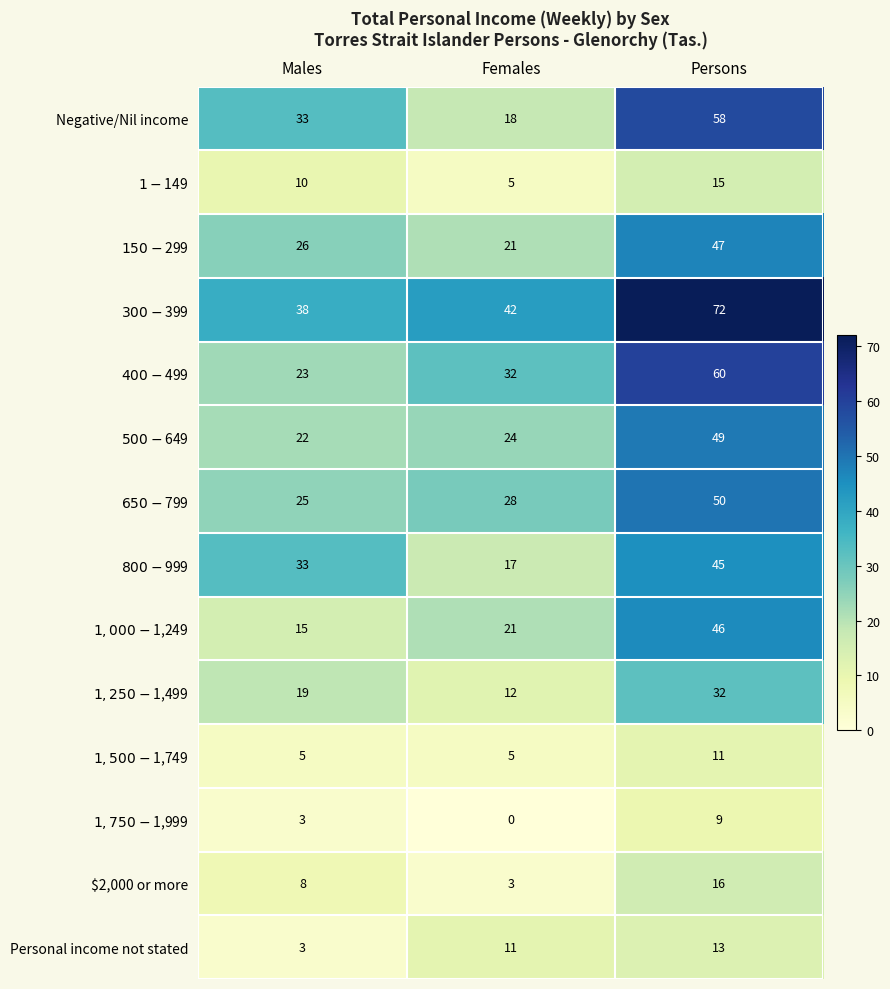

Read the Personal income not stated value at Females.

11